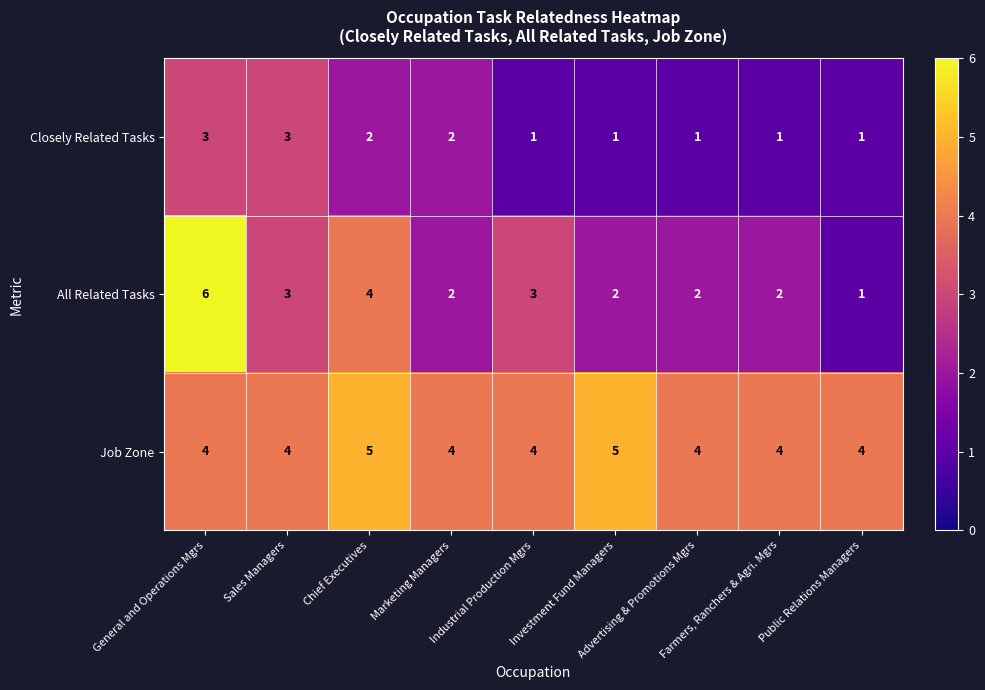

Which series has the widest spread of values?

All Related Tasks